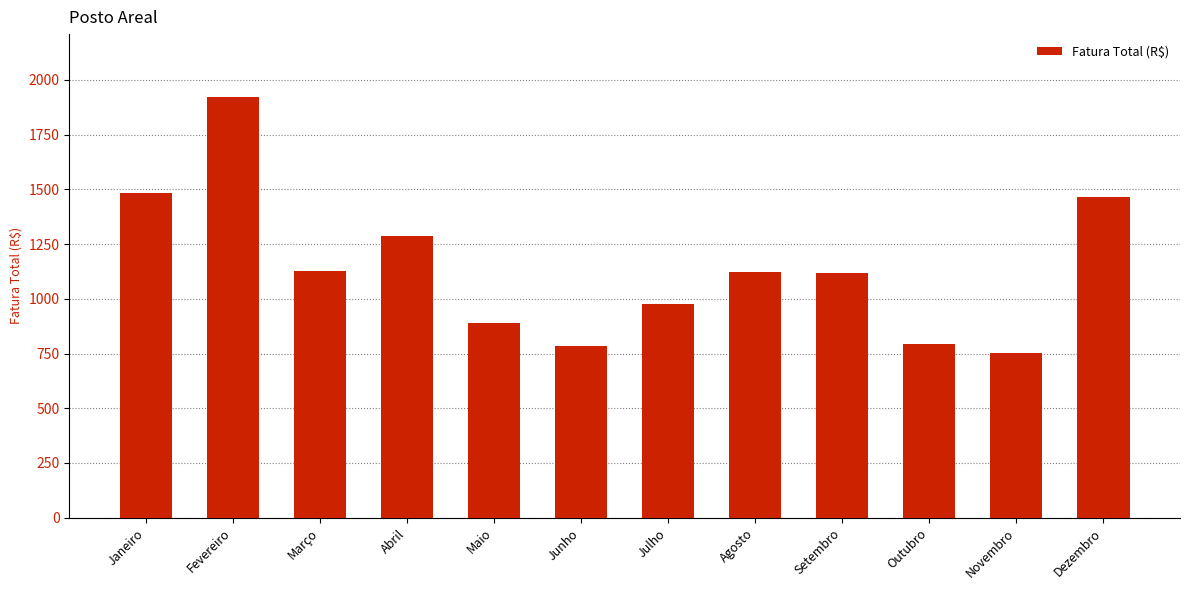

Are the bars grouped side by side (vs. stacked)?

No